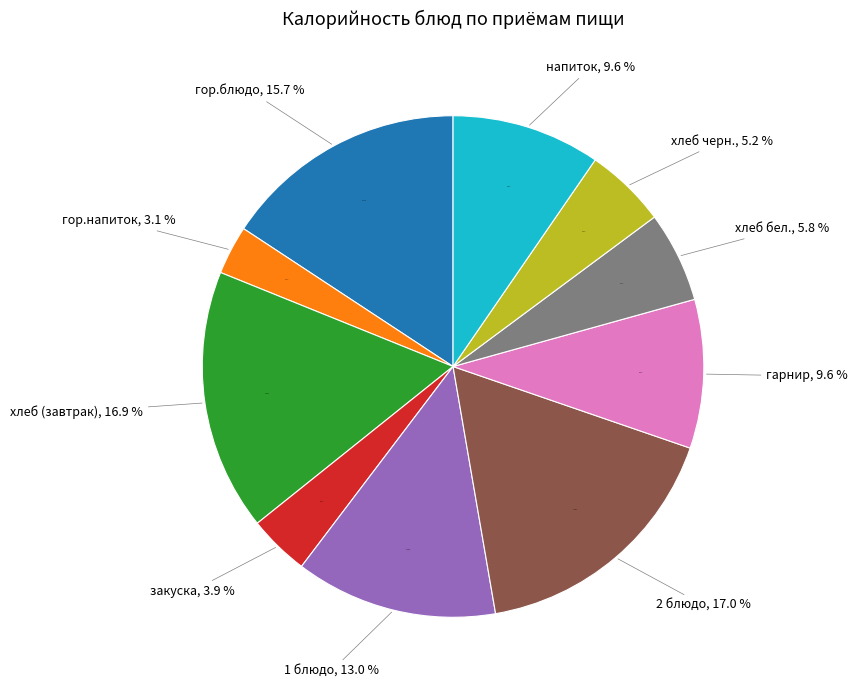

How many segments does this pie chart have?

10